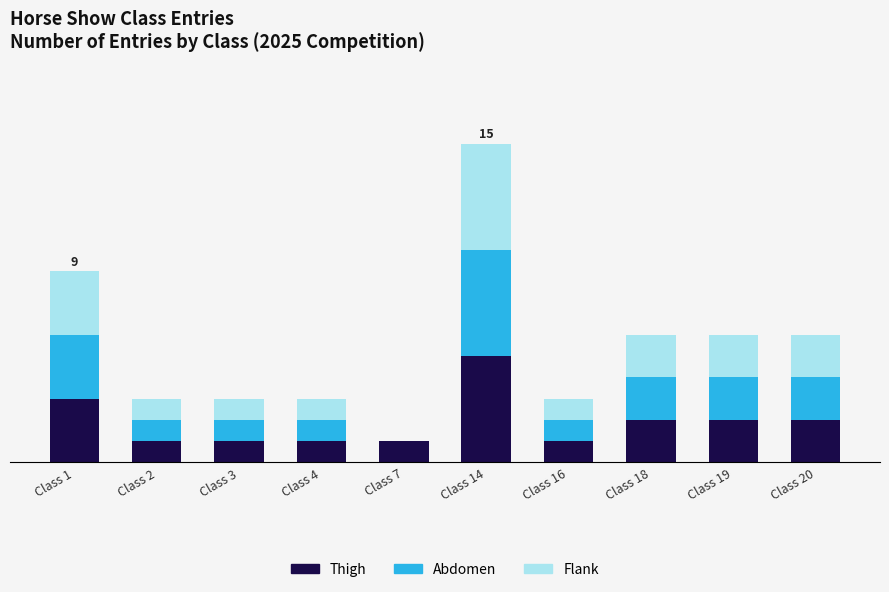

What are all the series names shown in the legend?

Thigh, Abdomen, Flank